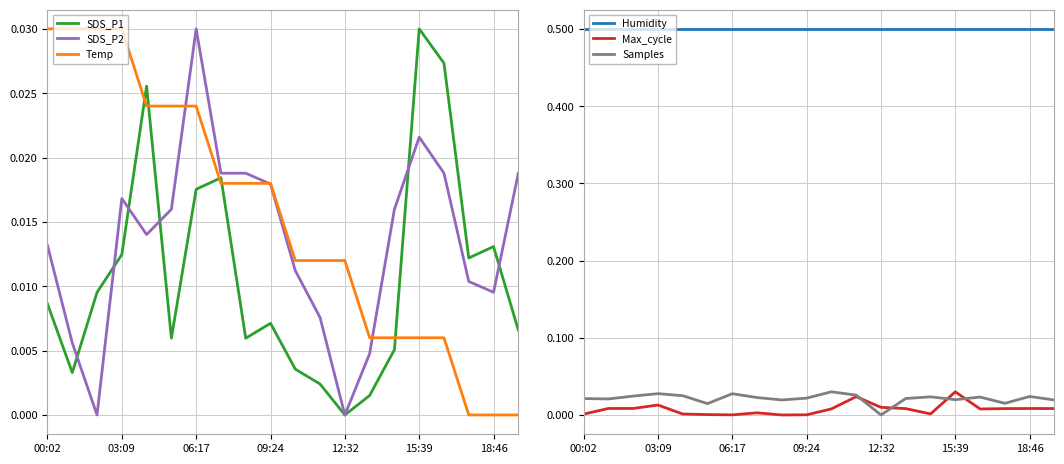

Which series changed the most between 14 and 16?

SDS_P1